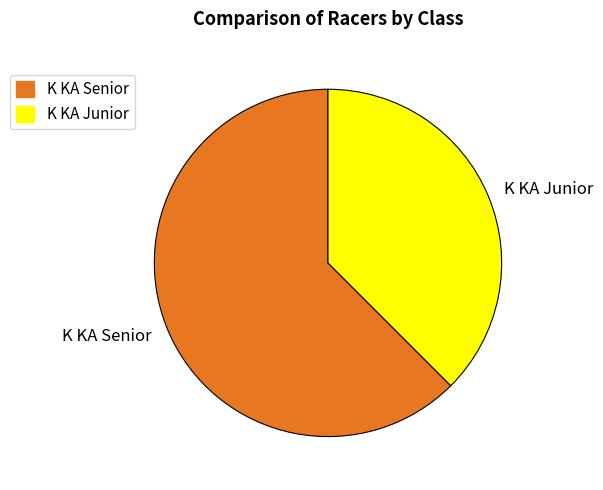

How many slices are in this pie chart?

2